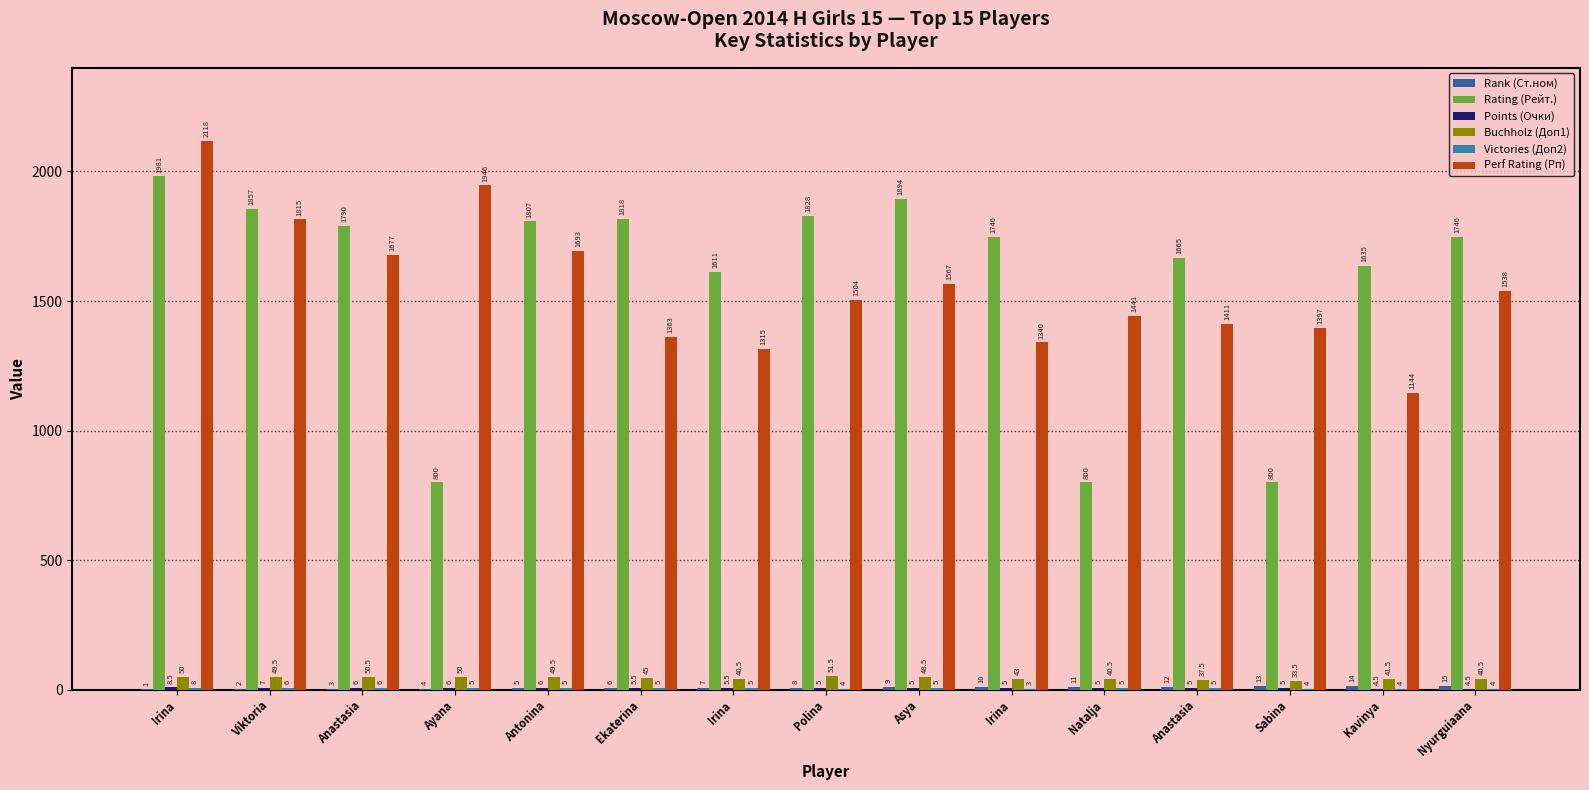

Reading left to right, list all the values displayed in this chart.

Rank (Ст.ном): 1.0	2.0	3.0	4.0	5.0	6.0	7.0	8.0	9.0	10.0	11.0	12.0	13.0	14.0	15.0
Rating (Рейт.): 1981.0	1857.0	1790.0	800.0	1807.0	1818.0	1611.0	1828.0	1894.0	1746.0	800.0	1665.0	800.0	1635.0	1746.0
Points (Очки): 8.5	7.0	6.0	6.0	6.0	5.5	5.5	5.0	5.0	5.0	5.0	5.0	5.0	4.5	4.5
Buchholz (Доп1): 50.0	49.5	50.5	50.0	49.5	45.0	40.5	51.5	48.5	43.0	40.5	37.5	33.5	41.5	40.5
Victories (Доп2): 8.0	6.0	6.0	5.0	5.0	5.0	5.0	4.0	5.0	3.0	5.0	5.0	4.0	4.0	4.0
Perf Rating (Рп): 2118.0	1815.0	1677.0	1946.0	1693.0	1363.0	1315.0	1504.0	1567.0	1340.0	1441.0	1411.0	1397.0	1144.0	1538.0